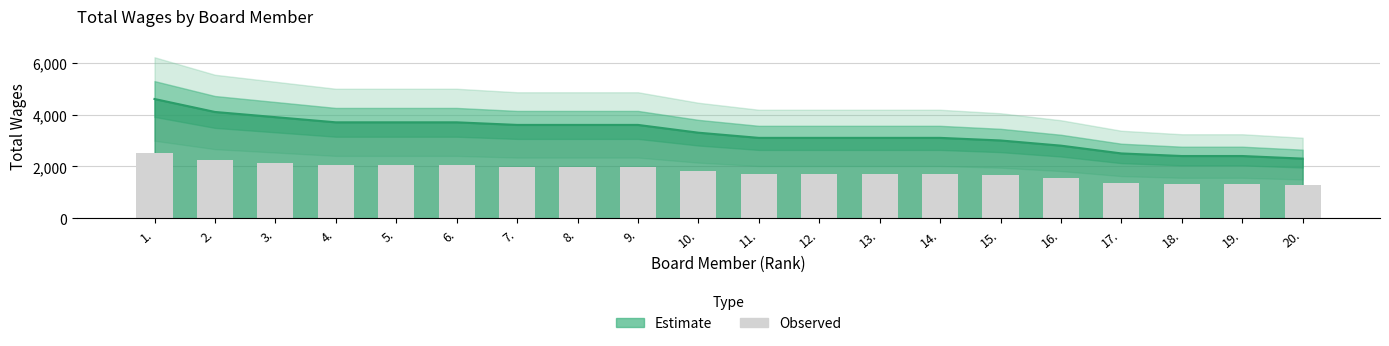

What is the value of the 19th bar from the left?

1320.0